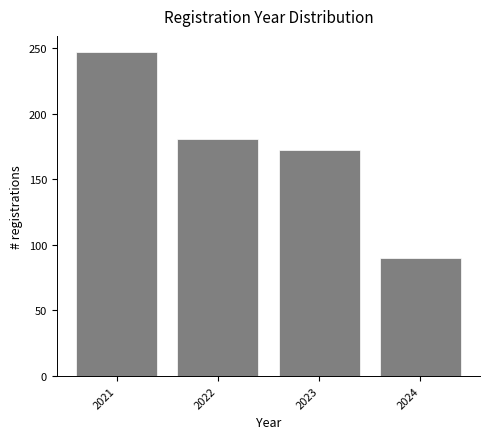

Reading left to right, list all the values displayed in this chart.

247	181	172	90